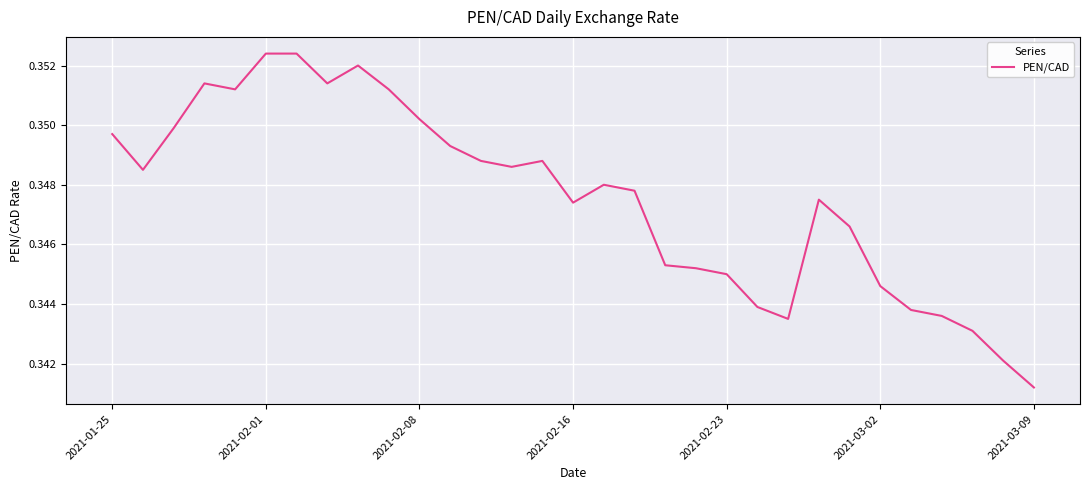

Count the values in the range 0 to 1.

31